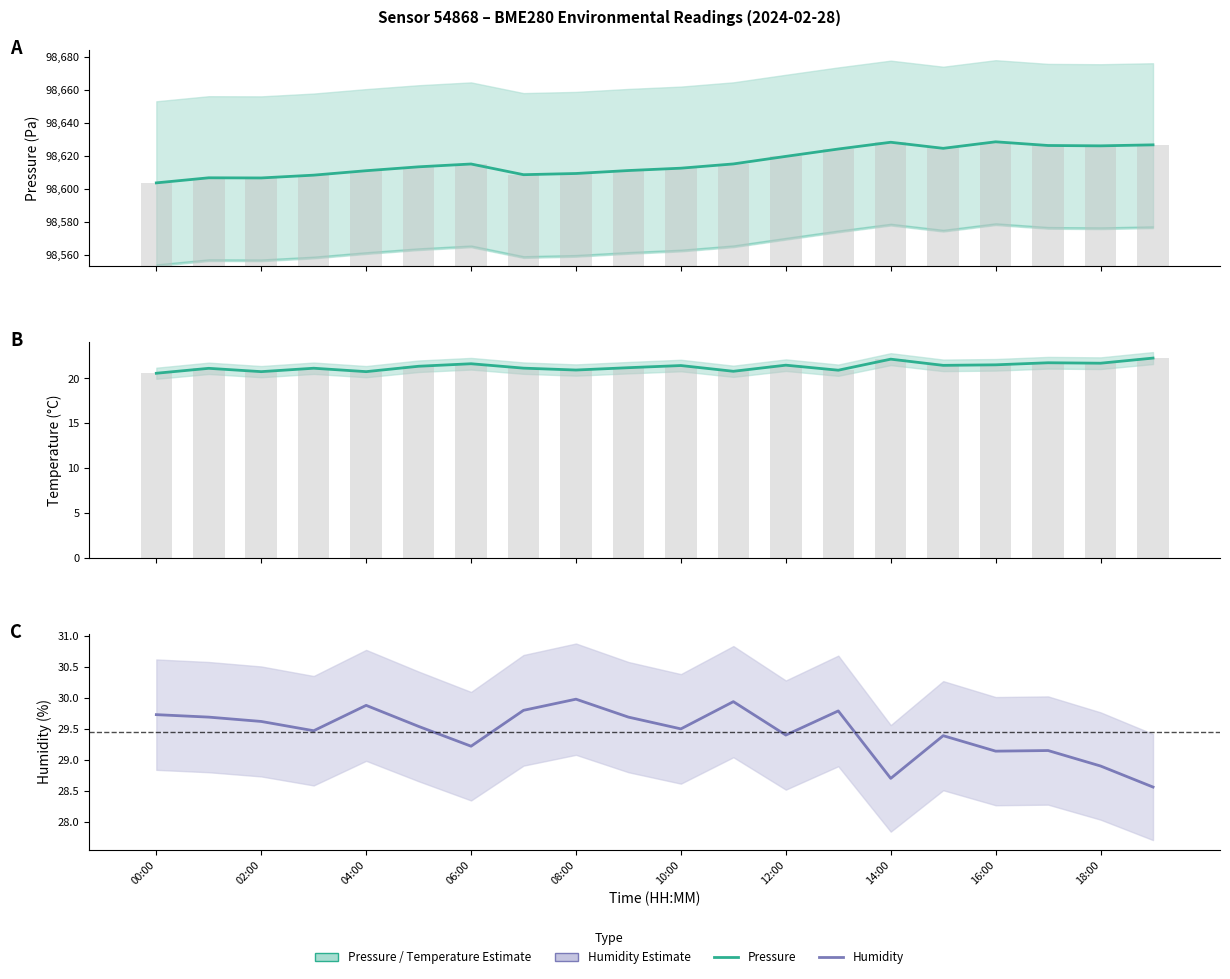

Which series has the largest range (max minus min)?

Pressure (Pa)